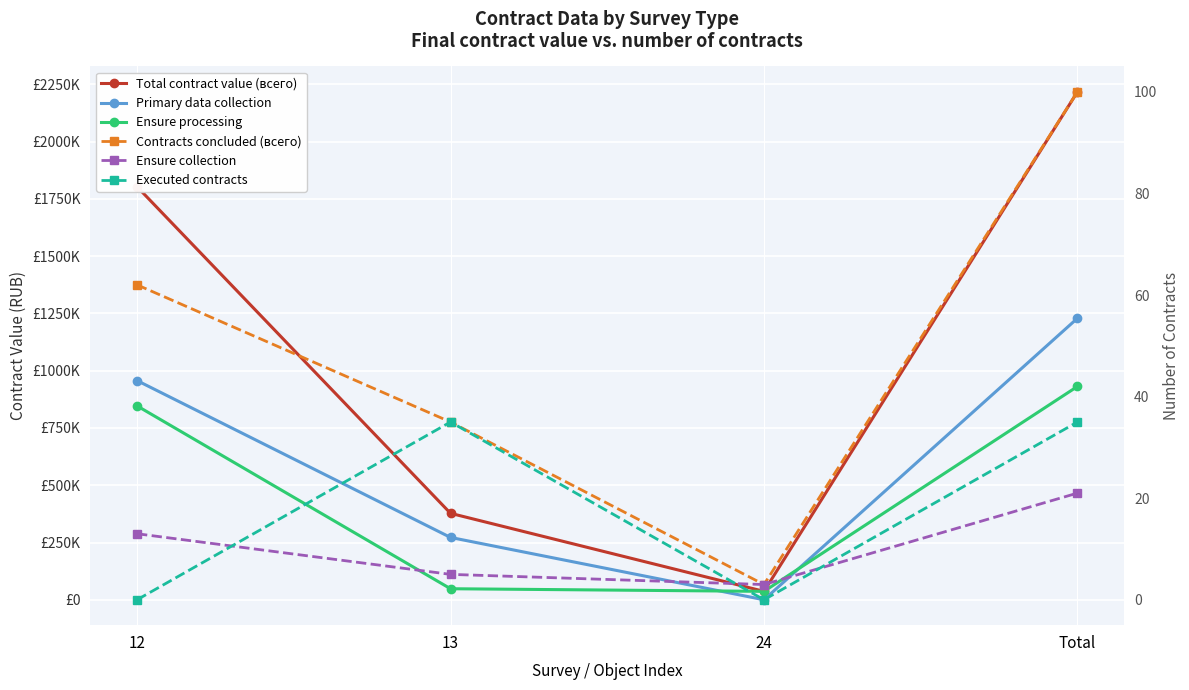

Count the Executed contracts values in the range 0 to 35.

4